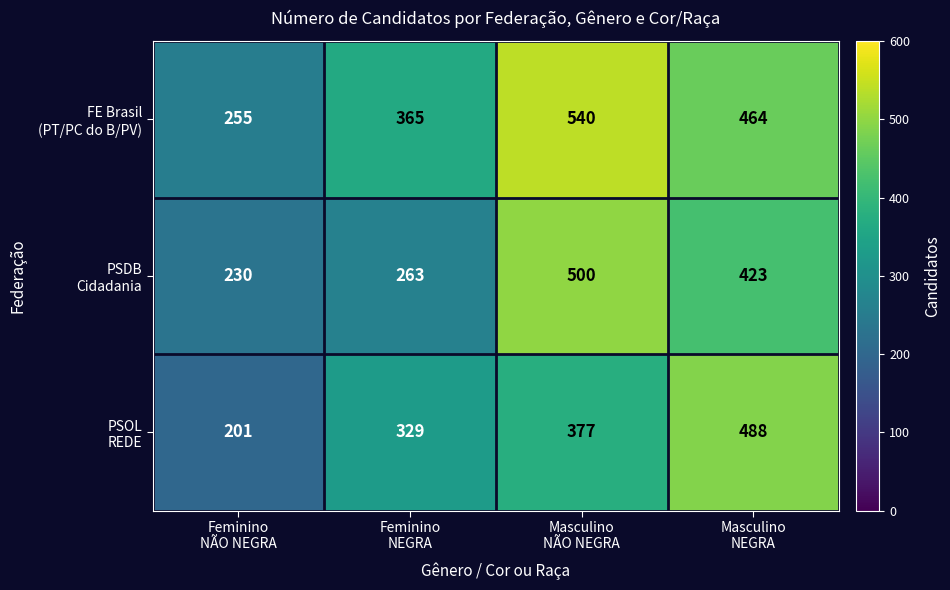

What is the greatest value displayed?

540